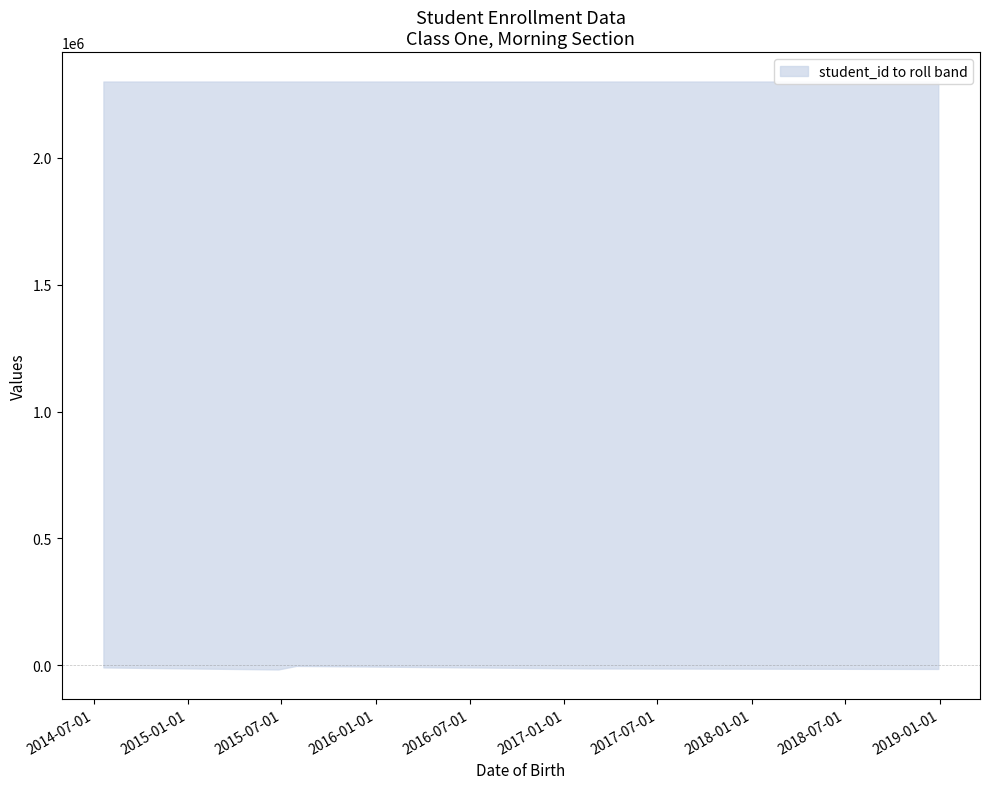

The student_id series shows 1026943 at 2017-02-15. True or false?

False